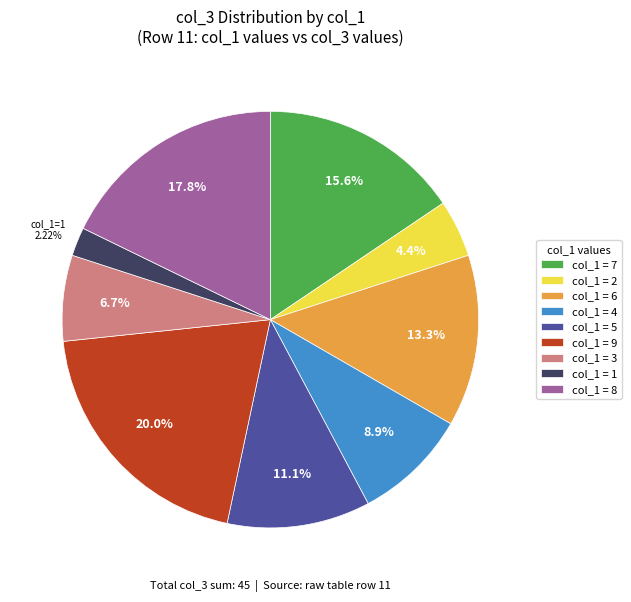

What is the smallest slice in the pie chart?

col_1 = 1